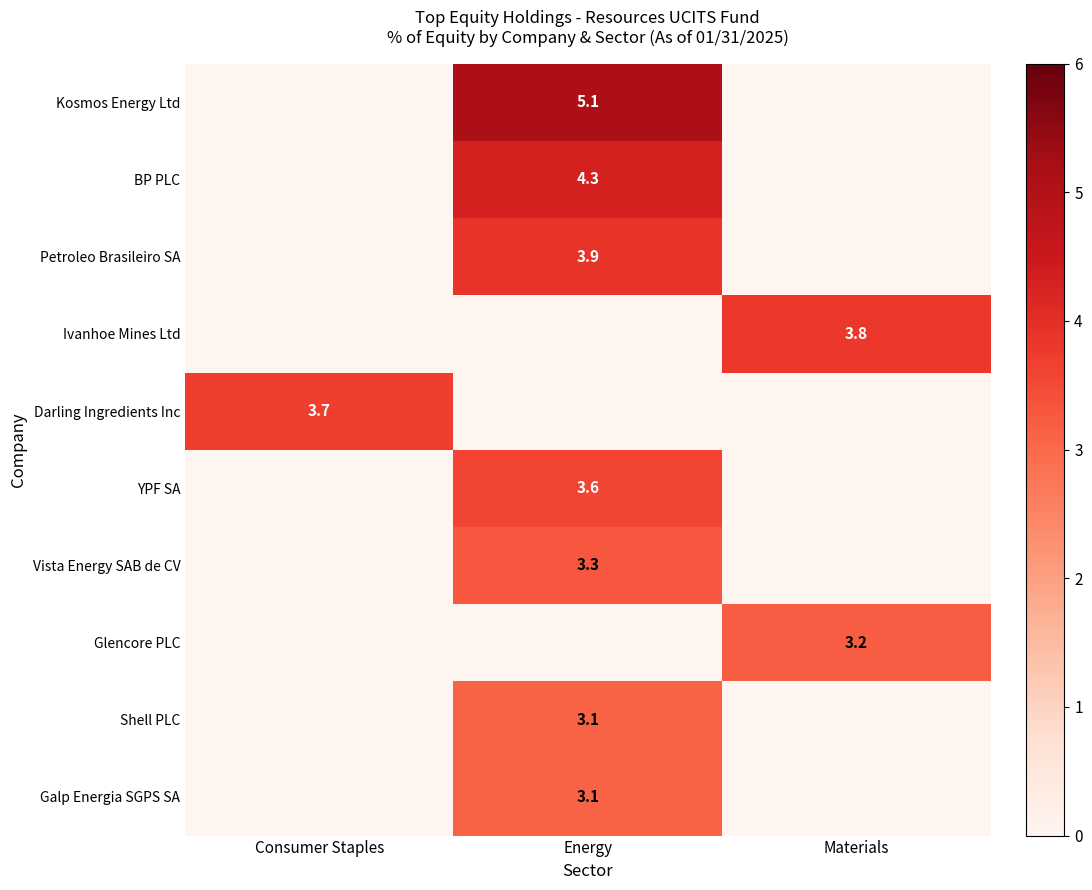

At which category is the sum across all series the highest?

Energy